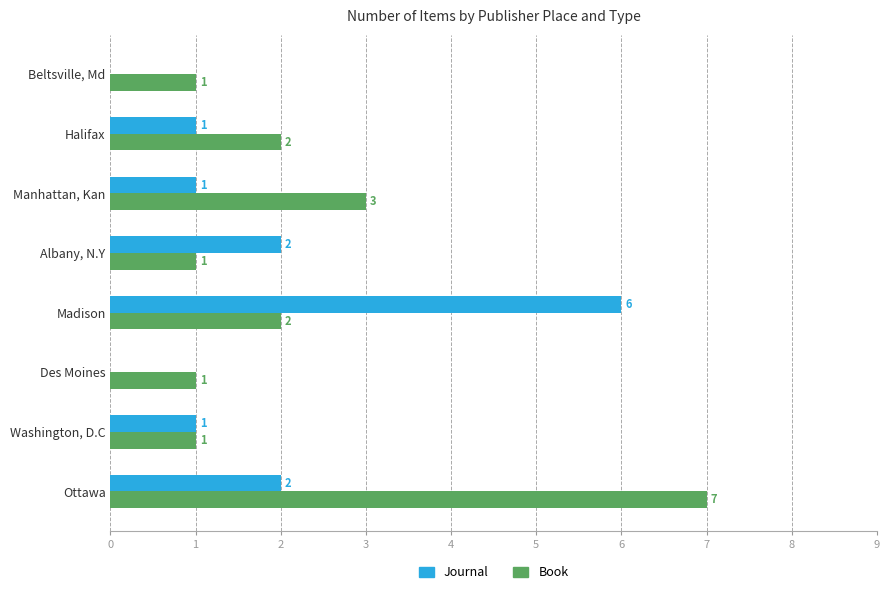

At which label does Journal reach its peak?

Madison